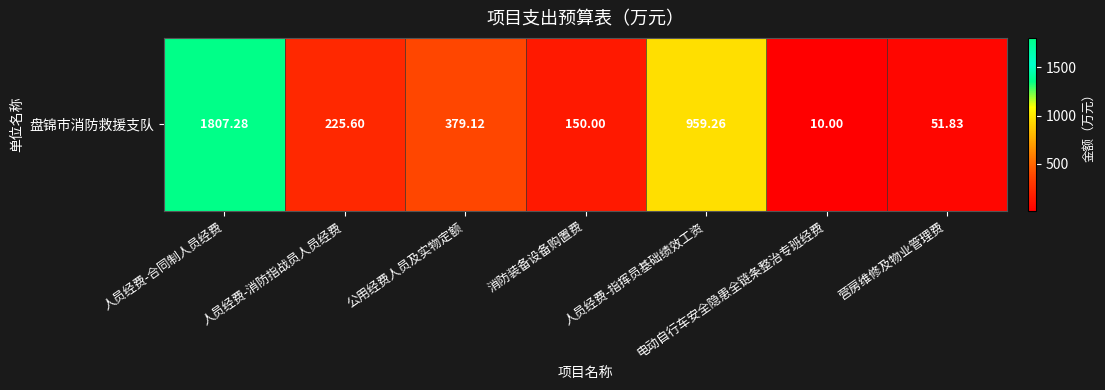

What value does the data have at 人员经费-合同制人员经费?

1807.3